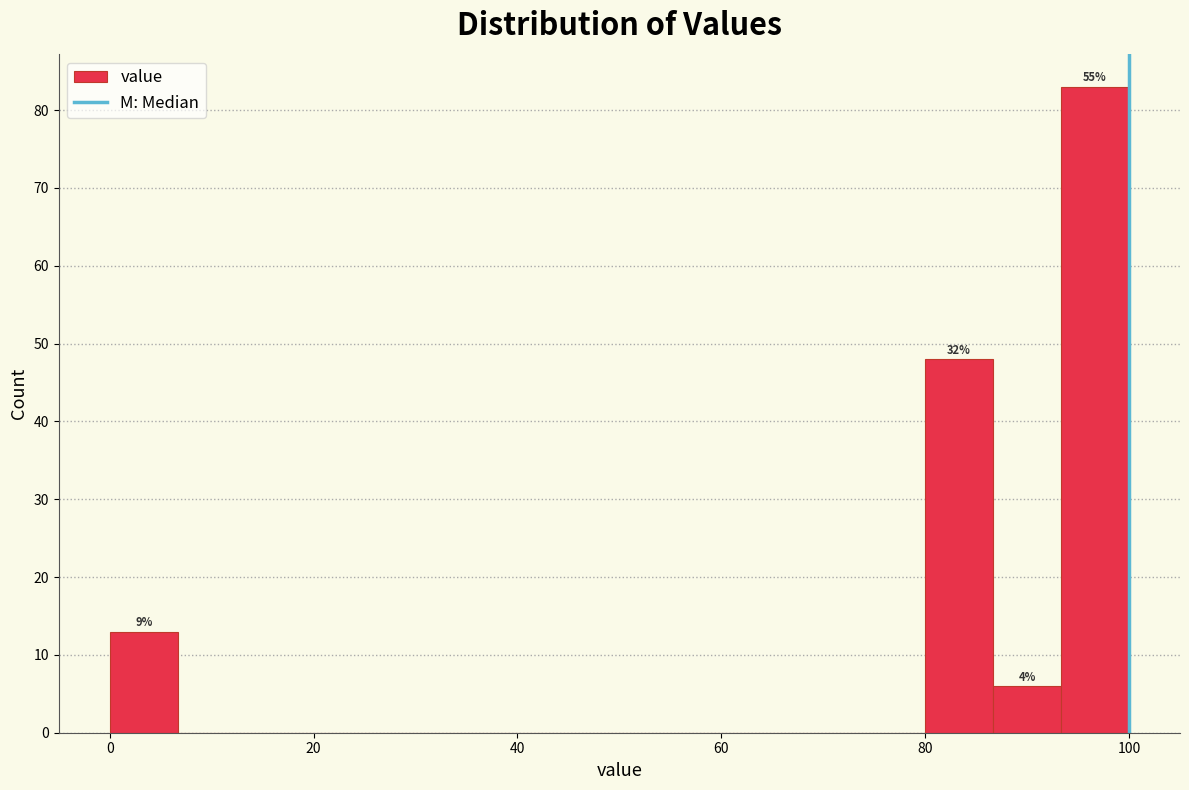

Around what value on the x-axis is the tallest bar? Give the approximate position of its centre, as read against the axis.

96